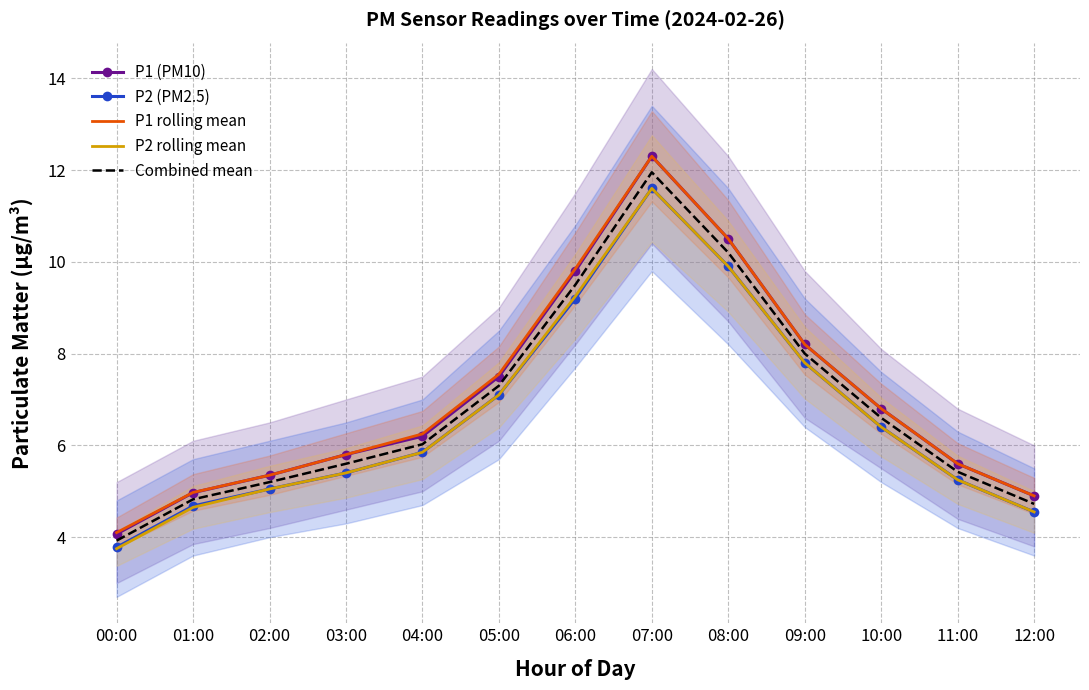

What is the value of the P1 rolling mean point at the 12th from the left?

5.6